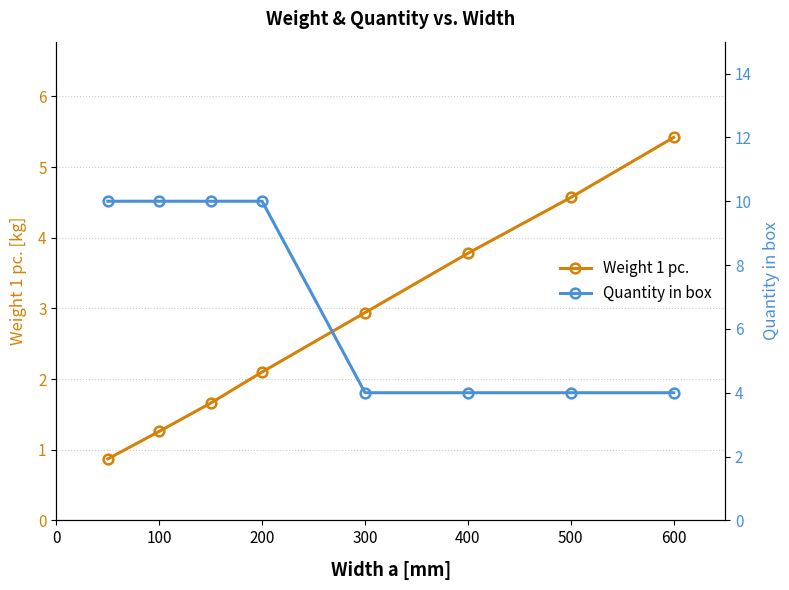

Does the chart display data point markers on the line(s)?

Yes